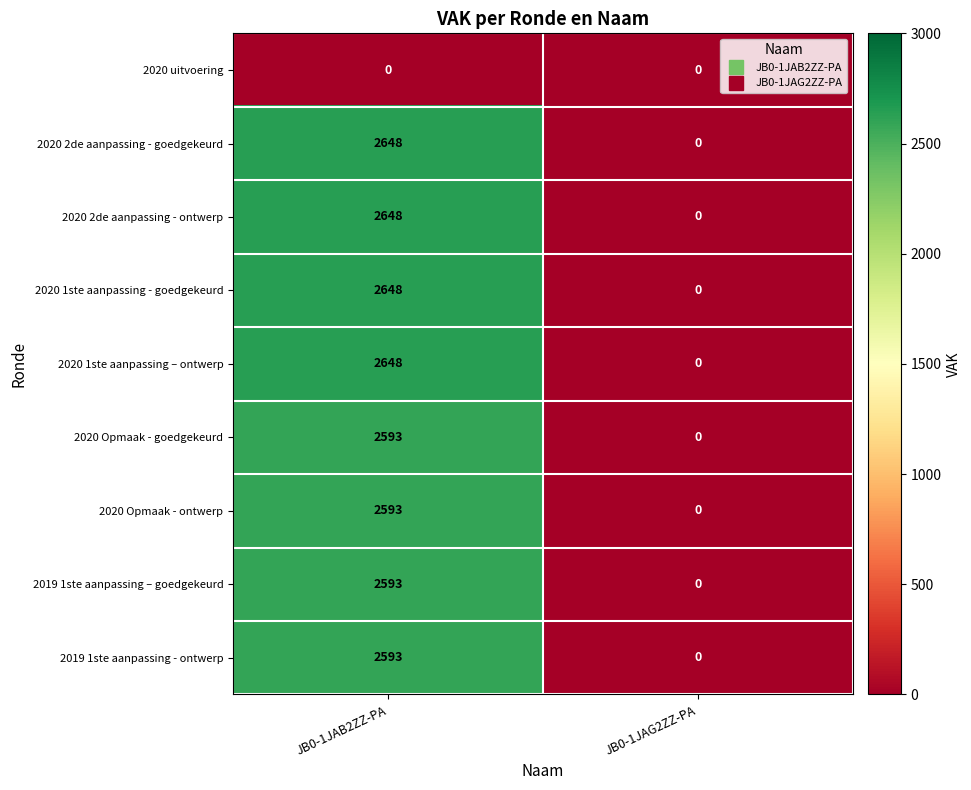

Is it true that 2020 Opmaak - ontwerp equals 1756 at JB0-1JAG2ZZ-PA?

False